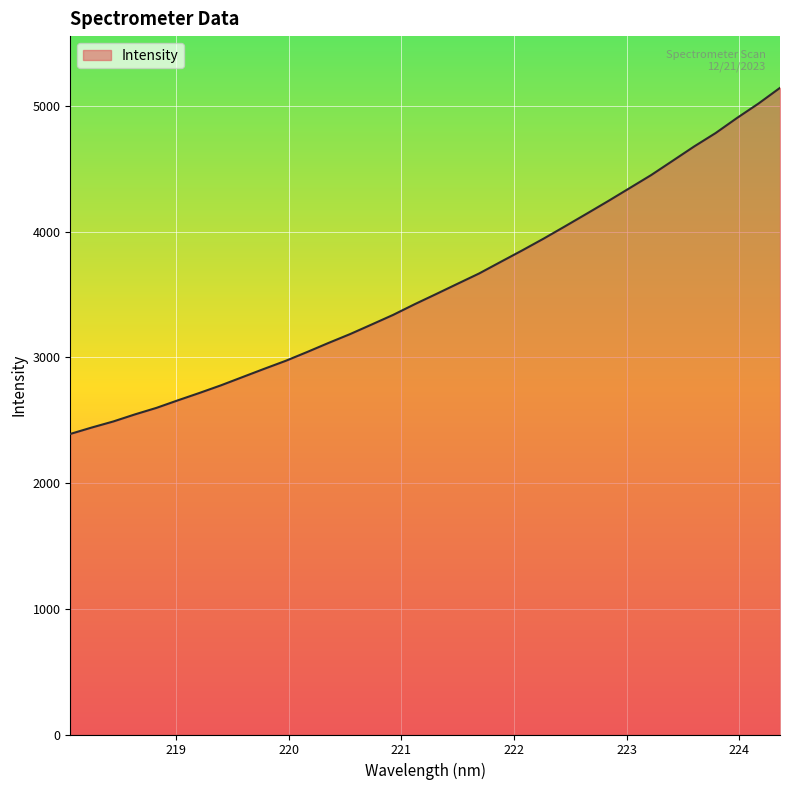

How many lines are shown in the chart?

1